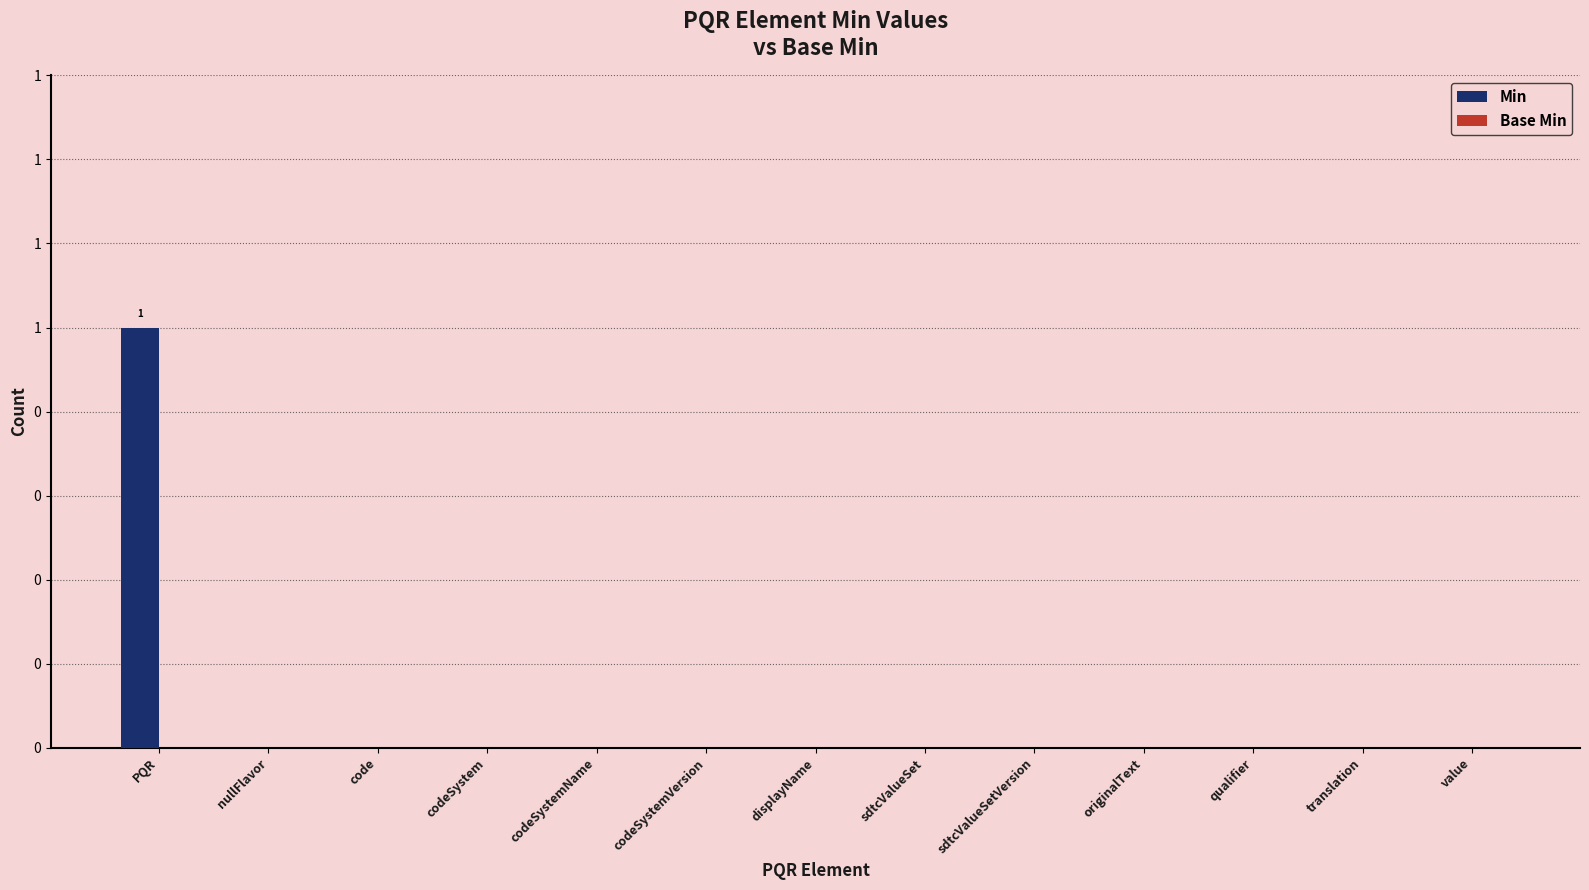

Are the bars grouped side by side (vs. stacked)?

No